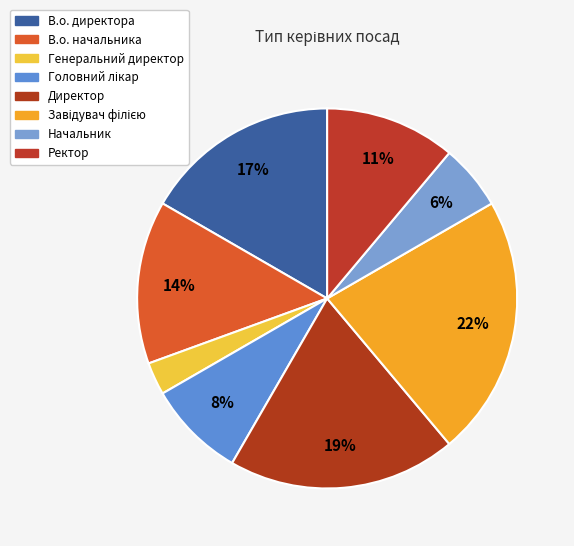

How many slices are in this pie chart?

8